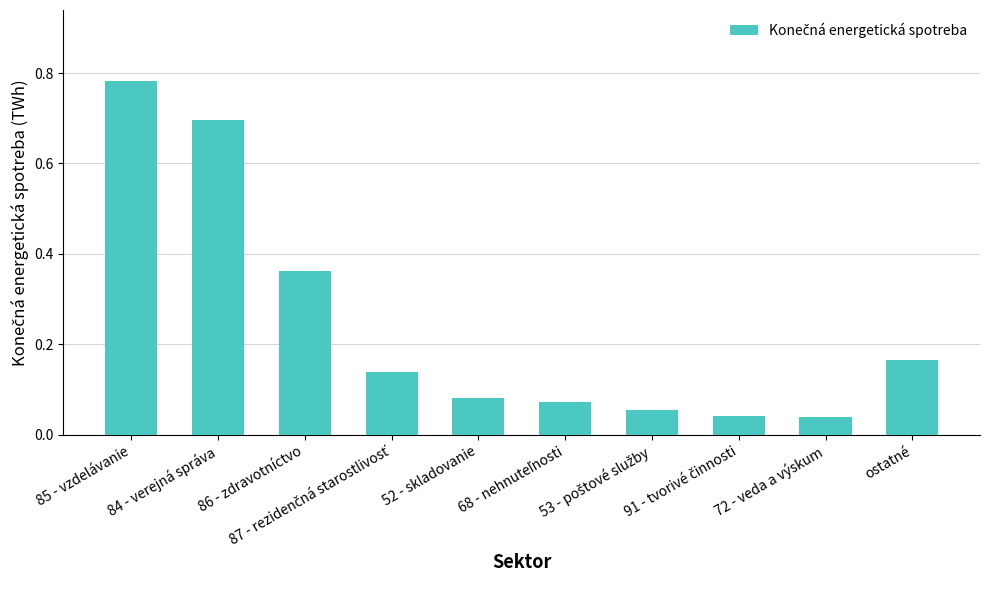

What is the sum of all values?

2.4